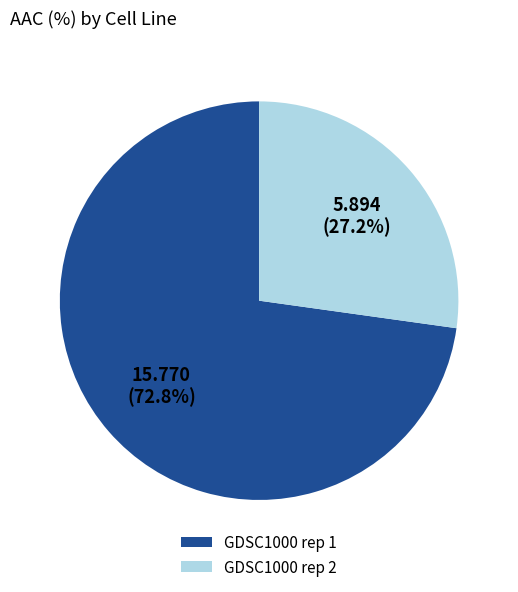

Is it true that GDSC1000 rep 2 is 27% of the pie?

True